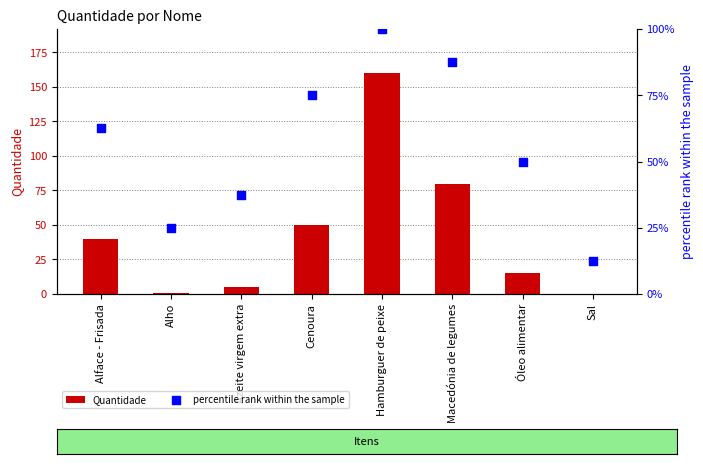

Which series has the largest total across all categories?

percentile rank within the sample